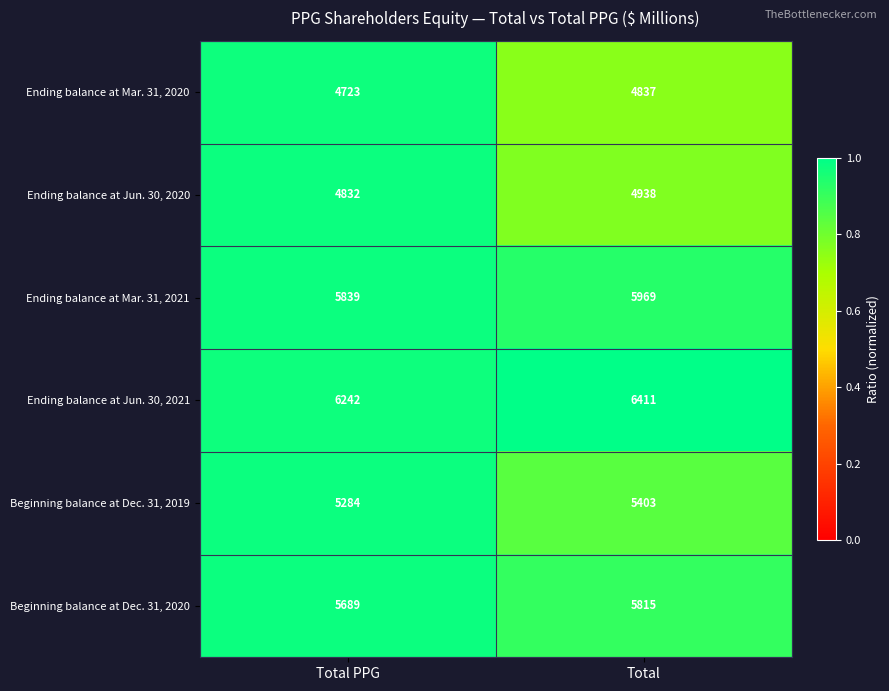

At which category is the sum across all series the highest?

Total